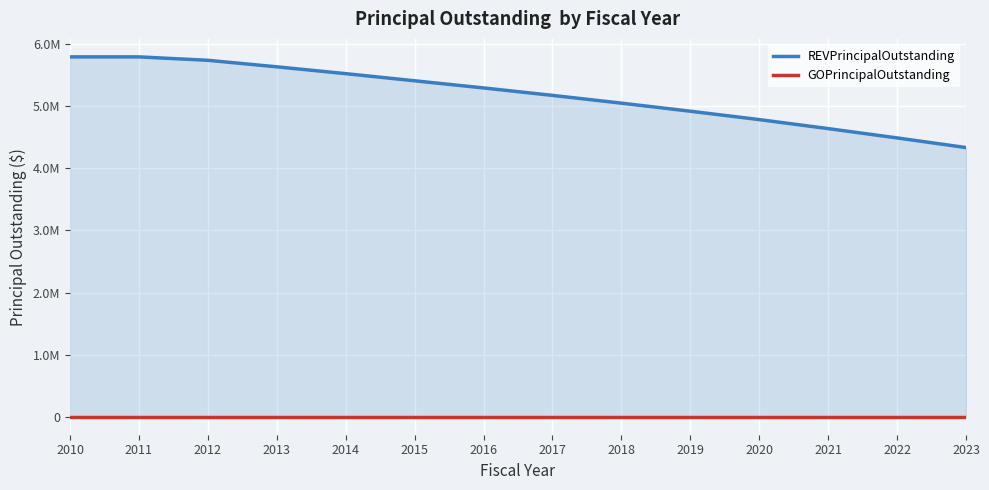

What is the sum of all REVPrincipalOutstanding values?

72590000